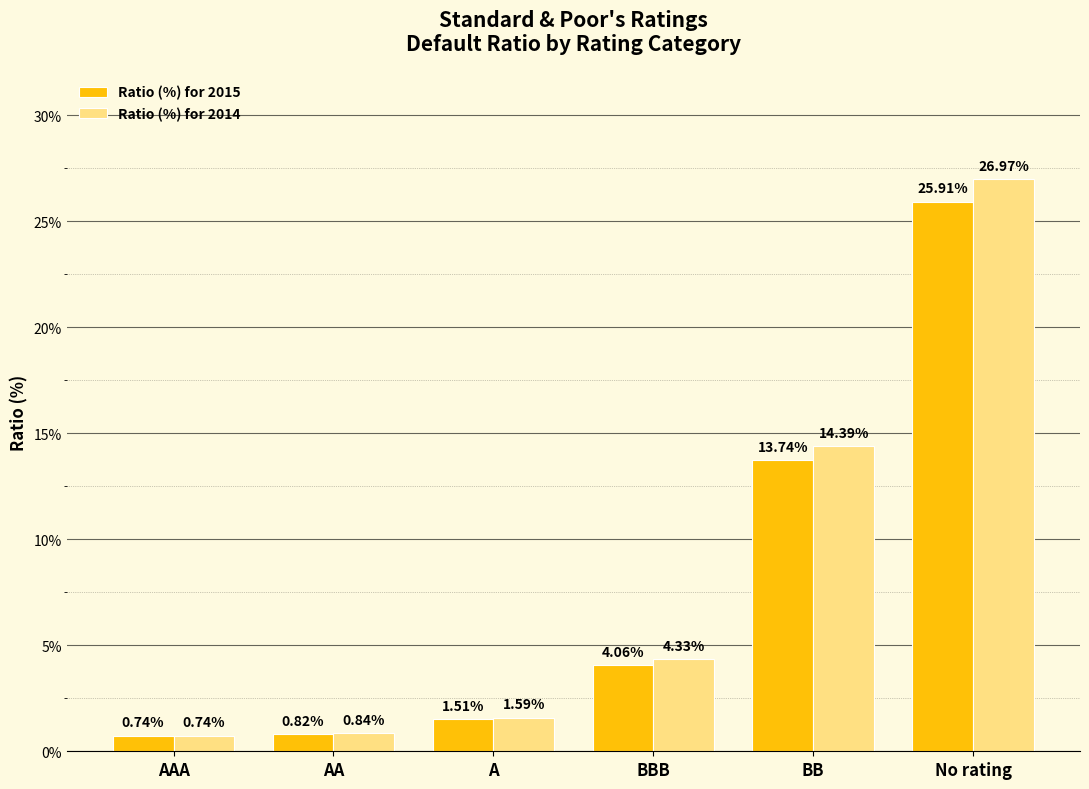

What is the sum of the Ratio (%) for 2014 values at No rating and A?

28.6